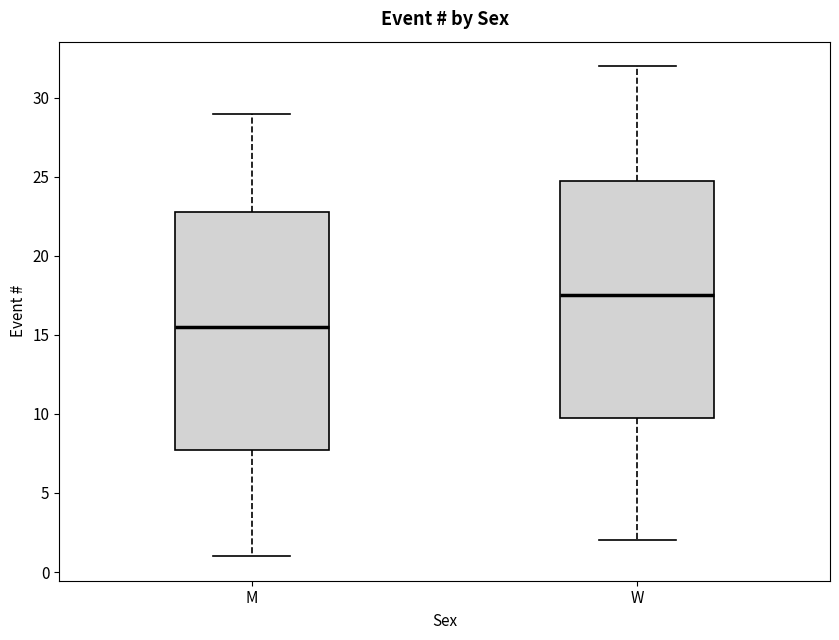

Reading left to right, transcribe this box plot: for each box, give where its median line is, the range the box spans, and where its two whiskers end, as read against the y-axis. The values are not printed on the chart, so give them approximately, as read against the axis.

M: median 15.5, box 8.0 to 23.0, whiskers 1.0 to 29.0
W: median 17.5, box 10.0 to 25.0, whiskers 2.0 to 32.0